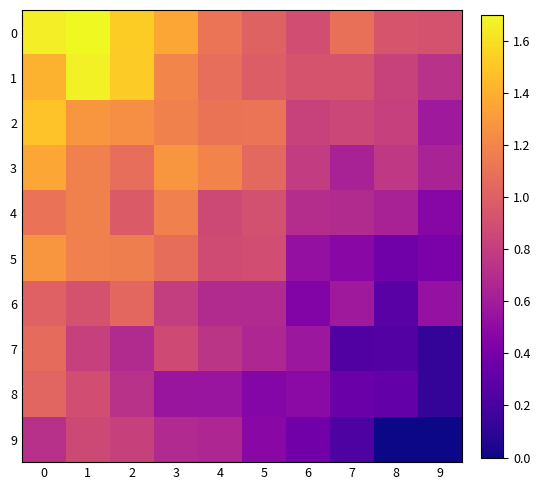

Reading left to right, list all the values displayed in this chart.

0: 0=1.7	1=1.7	2=1.5	3=1.4	4=1.1	5=1.0	6=0.9	7=1.1	8=0.9	9=0.9
1: 0=1.4	1=1.7	2=1.5	3=1.2	4=1.1	5=1.0	6=0.9	7=0.9	8=0.8	9=0.7
2: 0=1.5	1=1.3	2=1.3	3=1.2	4=1.1	5=1.1	6=0.8	7=0.9	8=0.8	9=0.6
3: 0=1.4	1=1.2	2=1.1	3=1.3	4=1.2	5=1.0	6=0.8	7=0.6	8=0.8	9=0.6
4: 0=1.1	1=1.2	2=1.0	3=1.2	4=0.9	5=0.9	6=0.7	7=0.7	8=0.6	9=0.5
5: 0=1.3	1=1.2	2=1.2	3=1.1	4=0.9	5=0.9	6=0.5	7=0.5	8=0.4	9=0.4
6: 0=1.0	1=0.9	2=1.0	3=0.8	4=0.7	5=0.7	6=0.4	7=0.6	8=0.3	9=0.5
7: 0=1.1	1=0.8	2=0.7	3=0.9	4=0.7	5=0.7	6=0.6	7=0.2	8=0.2	9=0.1
8: 0=1.0	1=0.9	2=0.7	3=0.6	4=0.6	5=0.5	6=0.5	7=0.3	8=0.3	9=0.1
9: 0=0.7	1=0.9	2=0.8	3=0.7	4=0.7	5=0.5	6=0.4	7=0.2	8=0.0	9=0.0